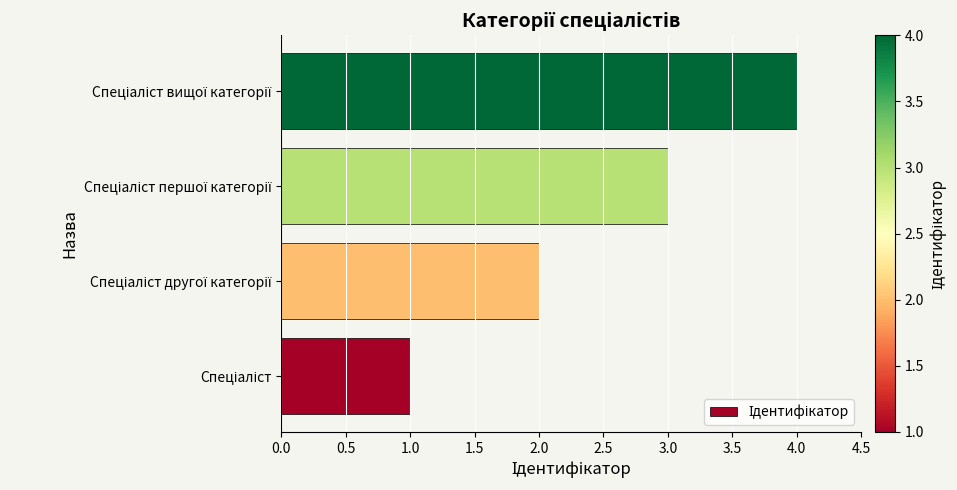

What is the difference between the maximum and minimum values?

3